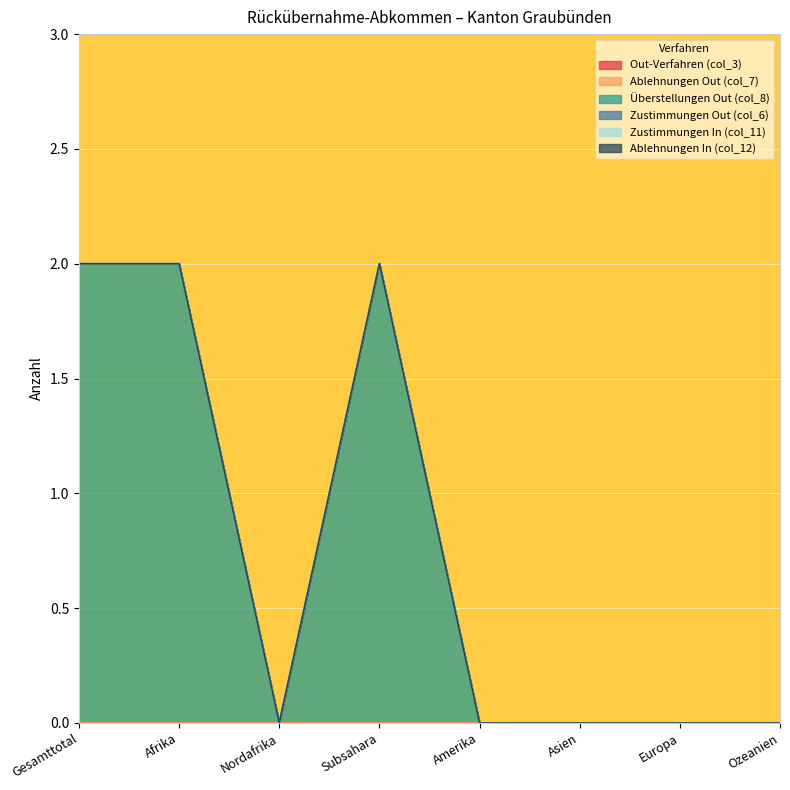

Which series changed the most between Subsahara and Asien?

Überstellungen Out (col_8)